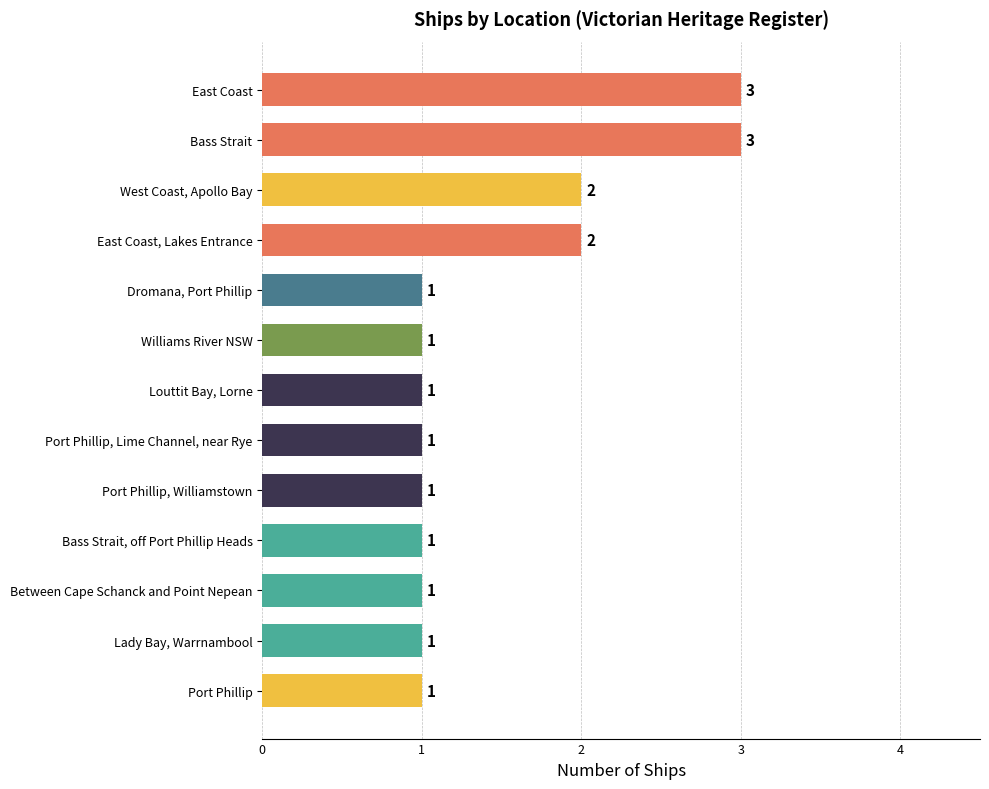

Which has a higher value, Dromana, Port Phillip or Bass Strait?

Bass Strait